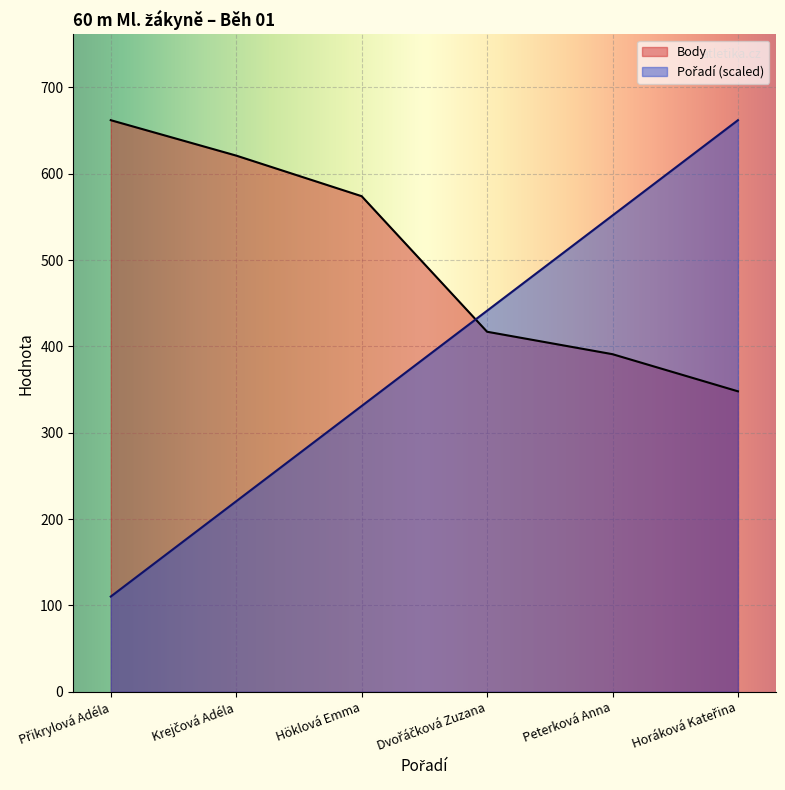

Reading right to left, list all the values displayed in this chart.

Pořadí: 662.0	551.7	441.3	331.0	220.7	110.3
Body: 348.0	391.0	417.0	574.0	621.0	662.0